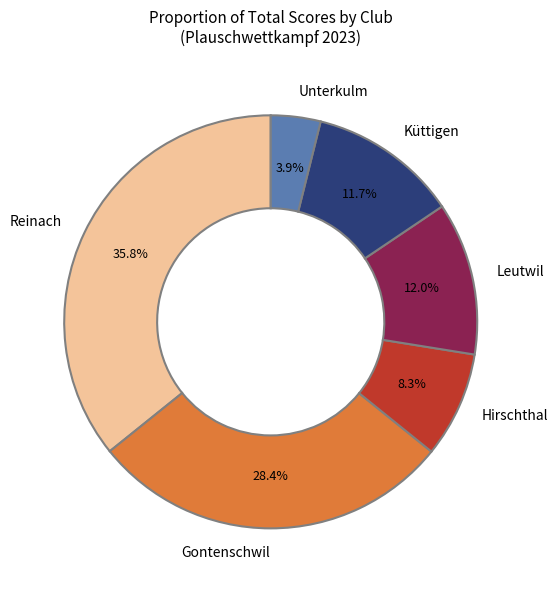

Count the number of slices in the pie.

6